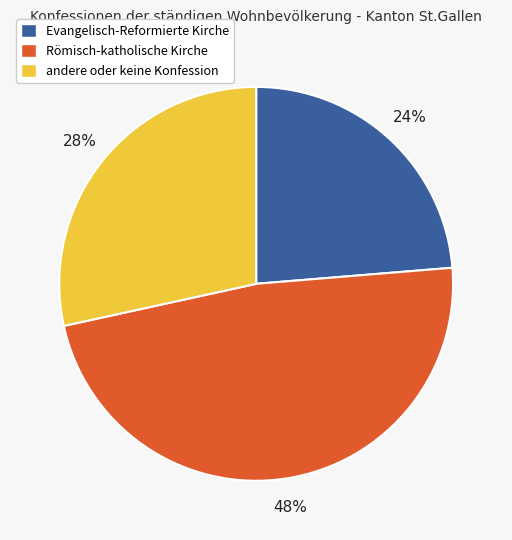

Which category has the smallest portion of the pie?

Evangelisch-Reformierte Kirche